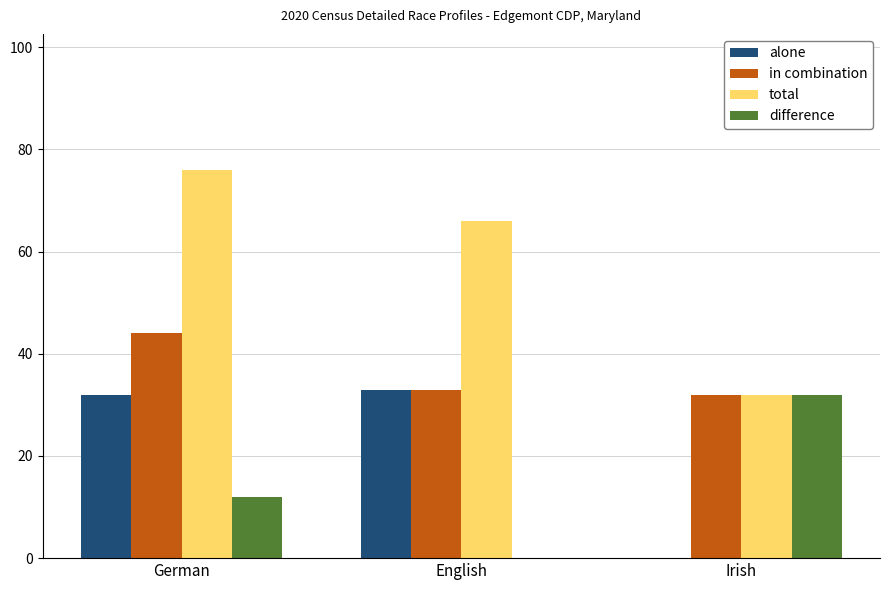

Which series changed the most between German and Irish?

total